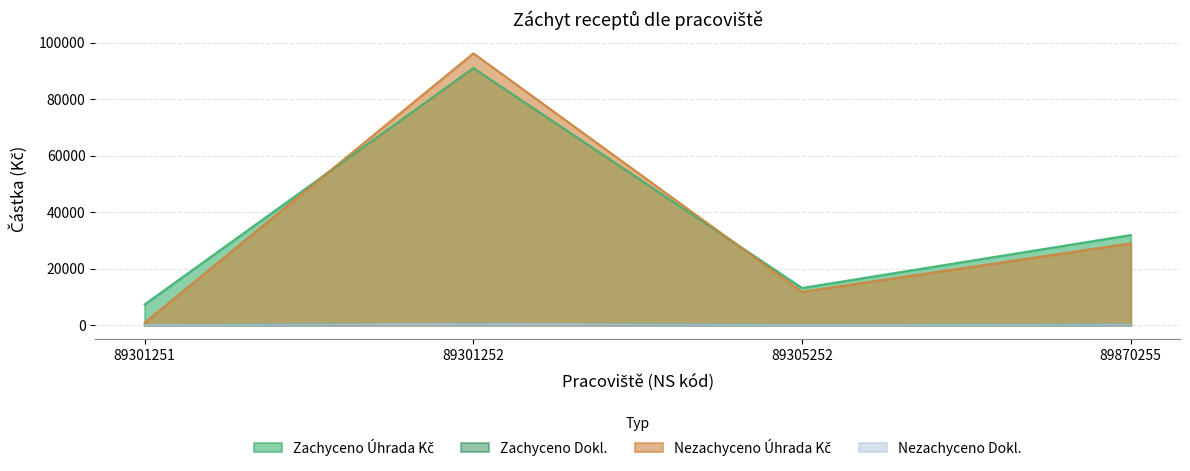

How many data points in Nezachyceno Úhrada Kč are above 28985?

2